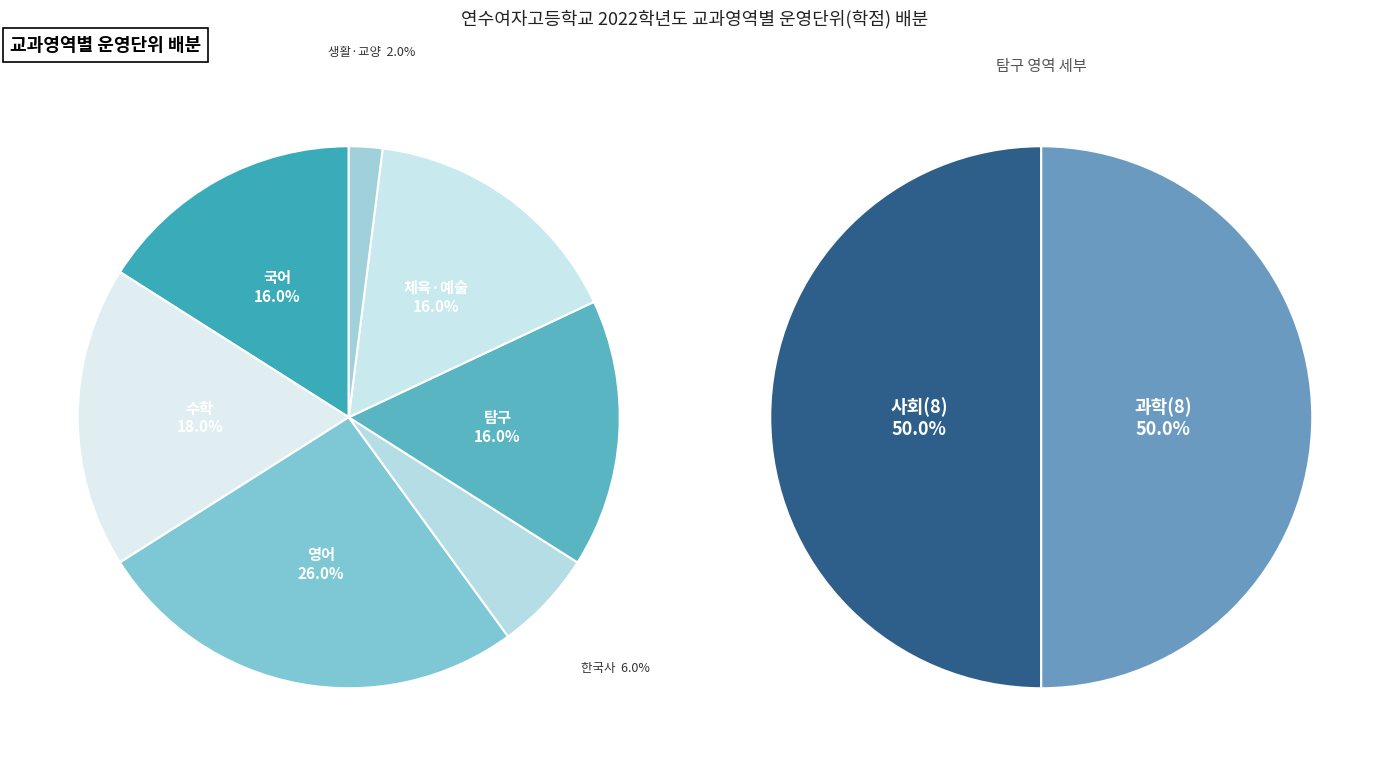

True or false: 한국사 accounts for 1% of the total.

False